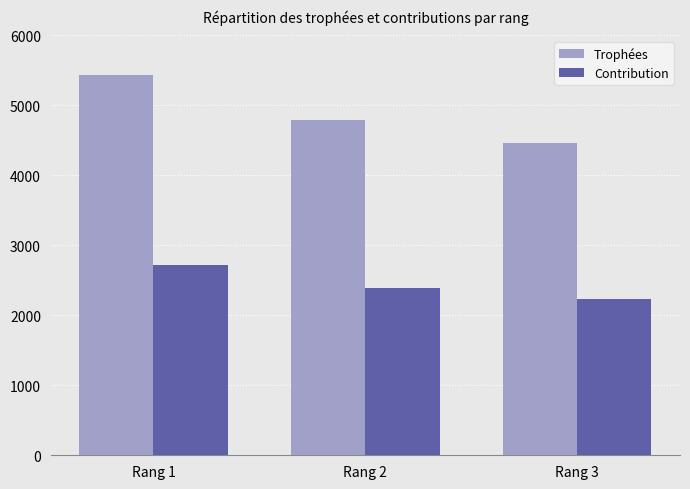

What is the average value of the Contribution series?

2449